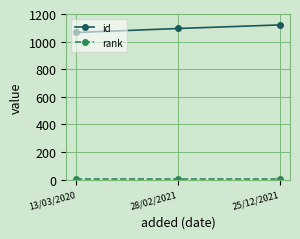

What is the greatest value displayed?

1121